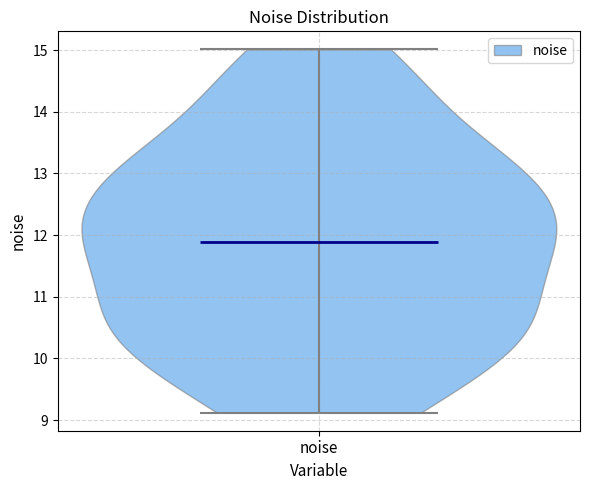

Read this violin plot against the y-axis: where its median line is, and the lowest and highest points the violin reaches. The values are not printed on the chart, so give them approximately, as read against the axis.

median line 11.9, lowest point 9.1, highest point 15.0